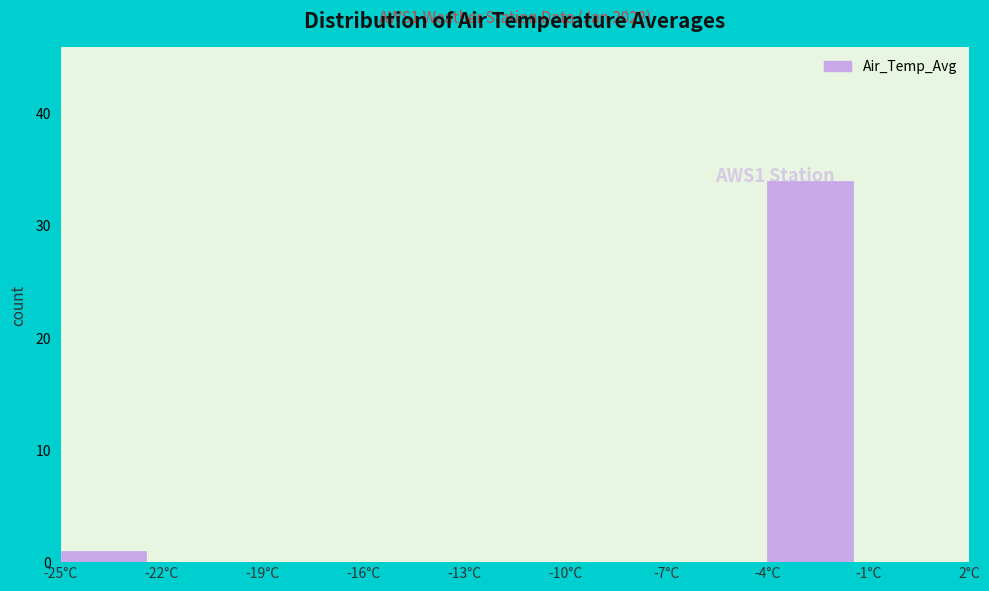

Over which range of the x-axis is the bar tallest?

-4 to -1